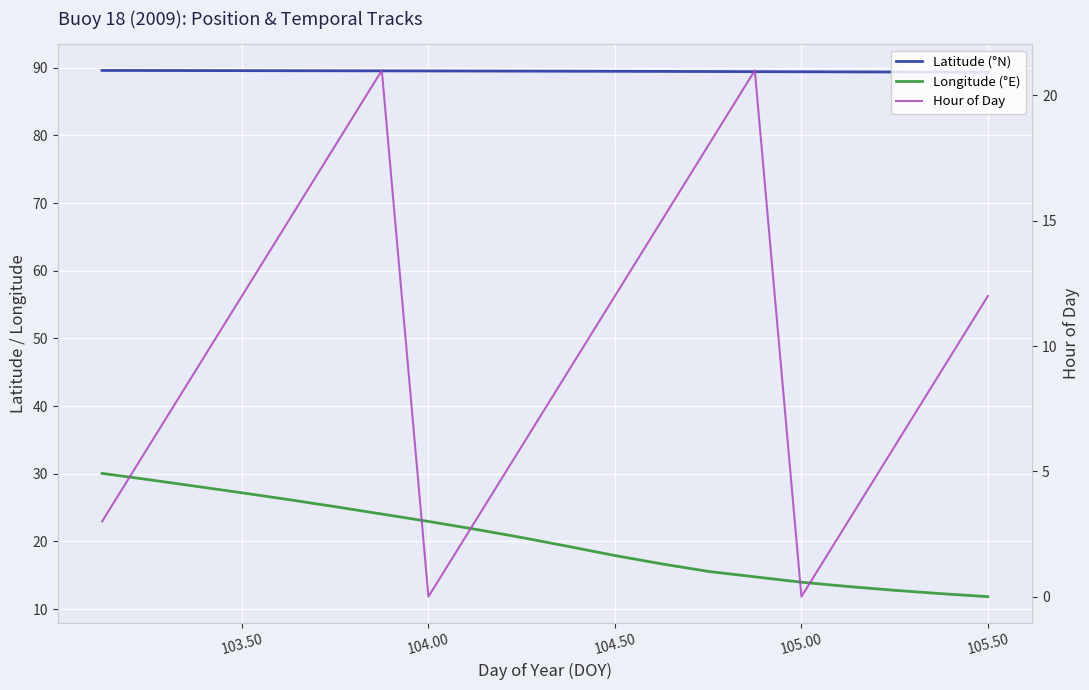

True or false: Longitude (°E) has a value of 23.0 at 104.00.

True